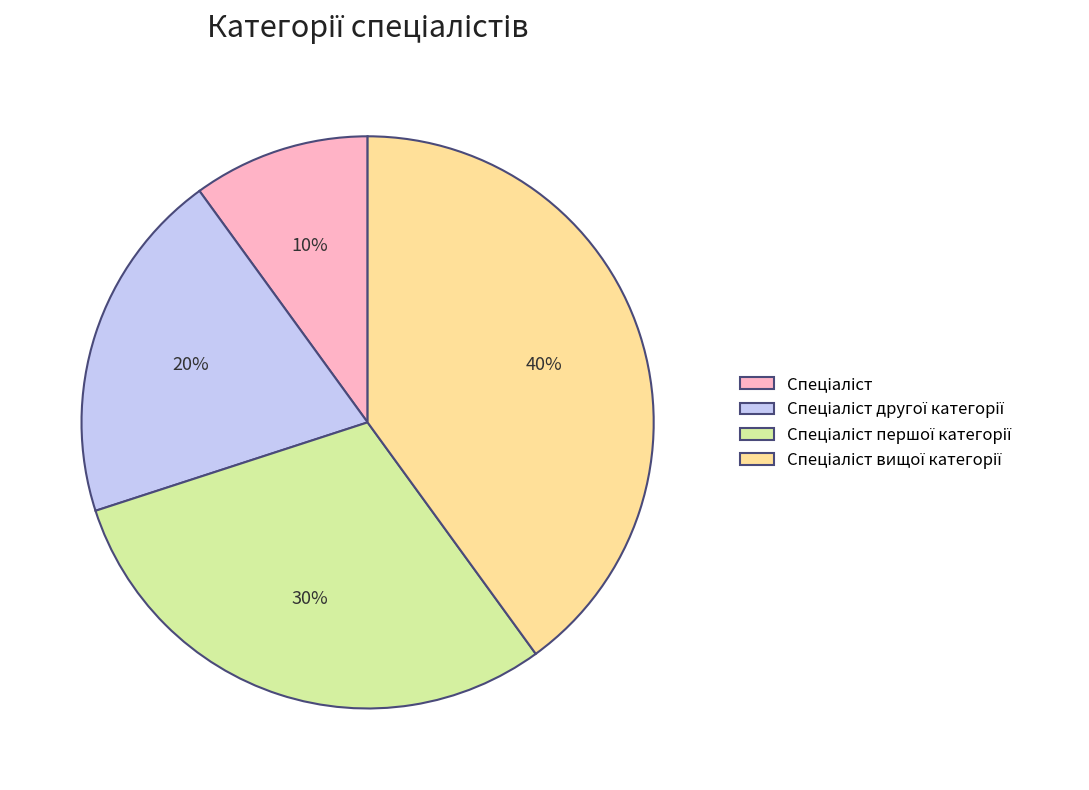

To the nearest percent, what is the average slice percentage?

25%